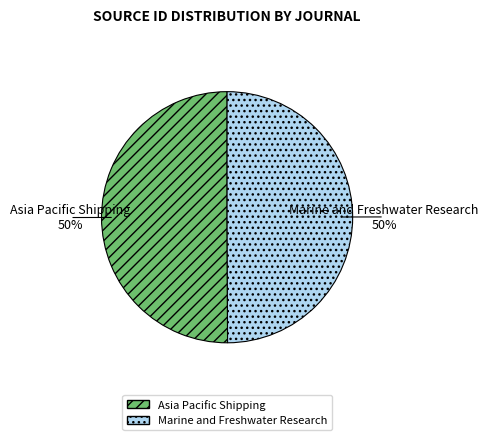

Do Marine and Freshwater Research and Asia Pacific Shipping together represent more than half of the pie?

Yes